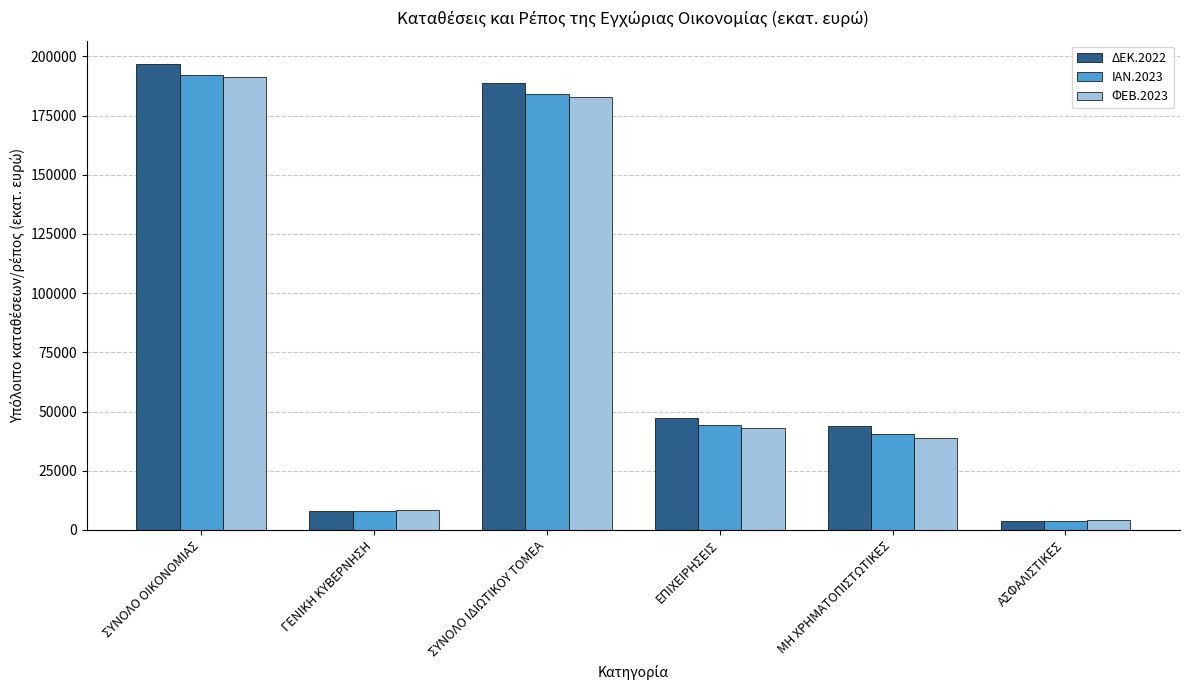

At which label does ΔΕΚ.2022 first exceed 47426?

ΣΥΝΟΛΟ ΟΙΚΟΝΟΜΙΑΣ